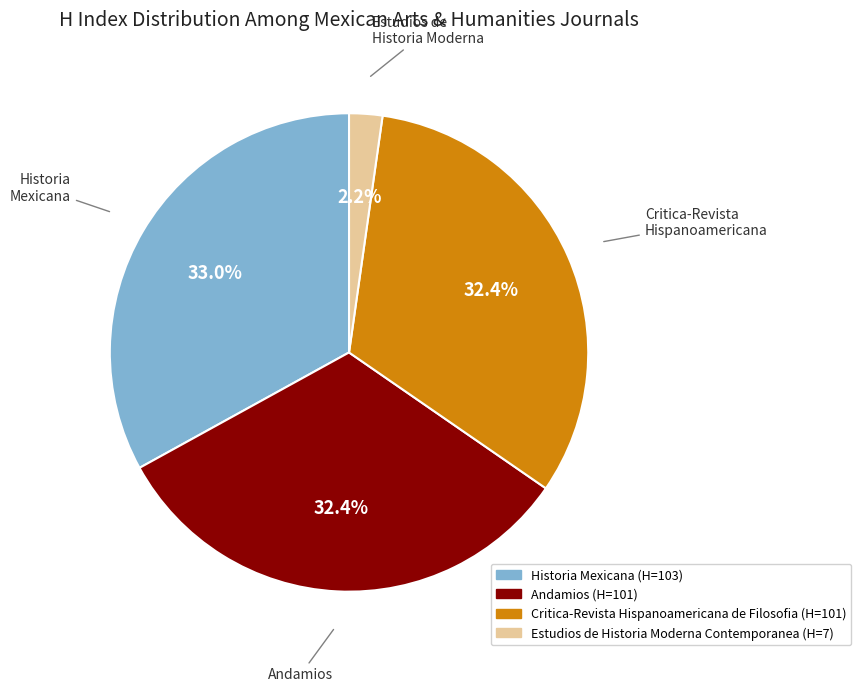

Is there a majority slice in this chart?

No